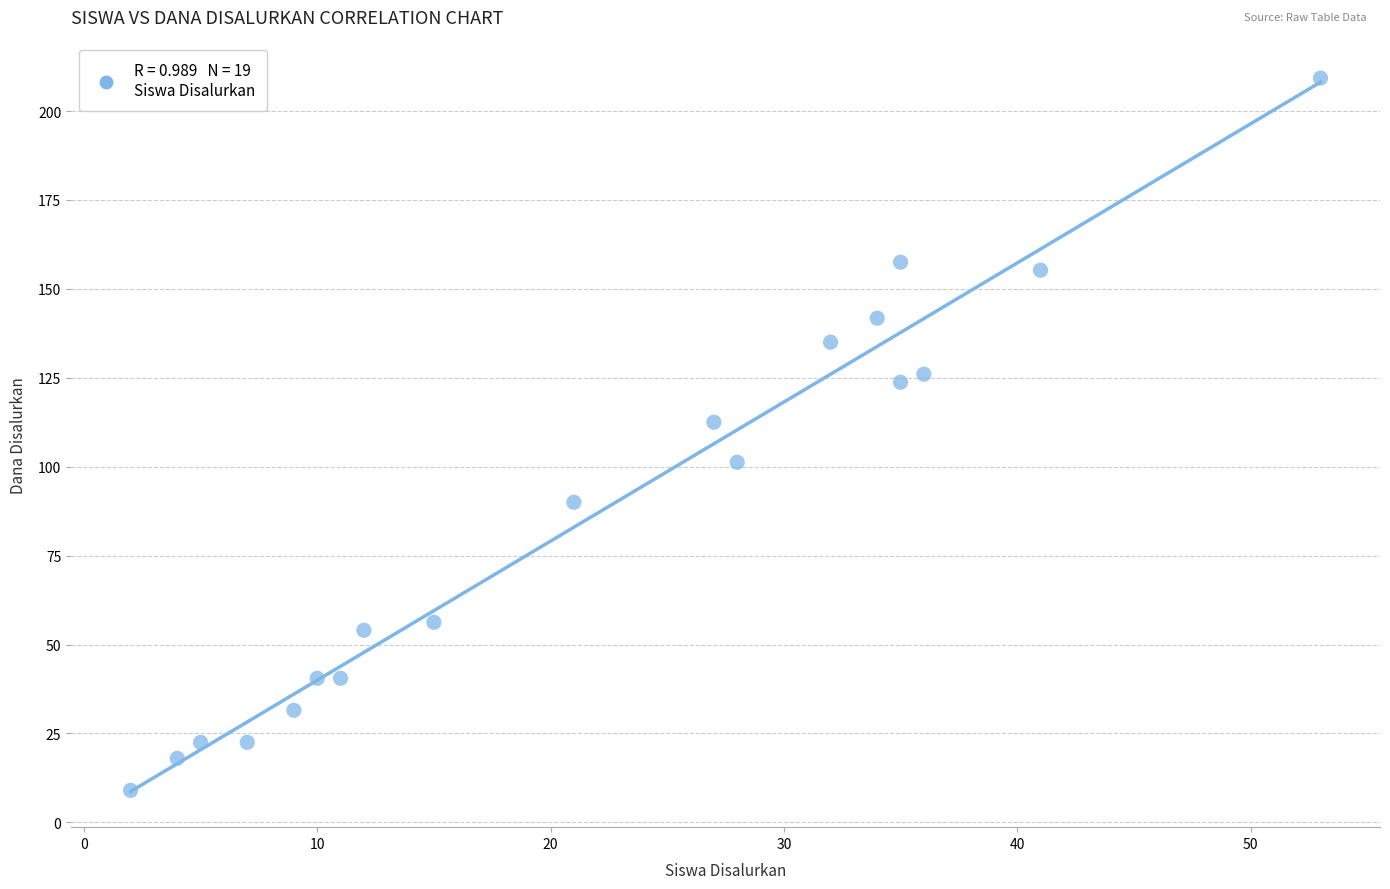

What is the range of X values (max minus min)?

51.0